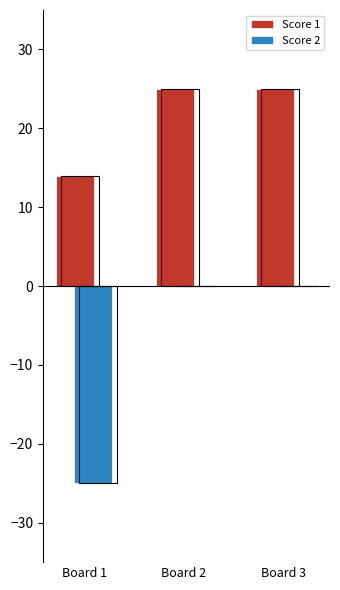

Which label corresponds to the largest value in the chart?

Board 2